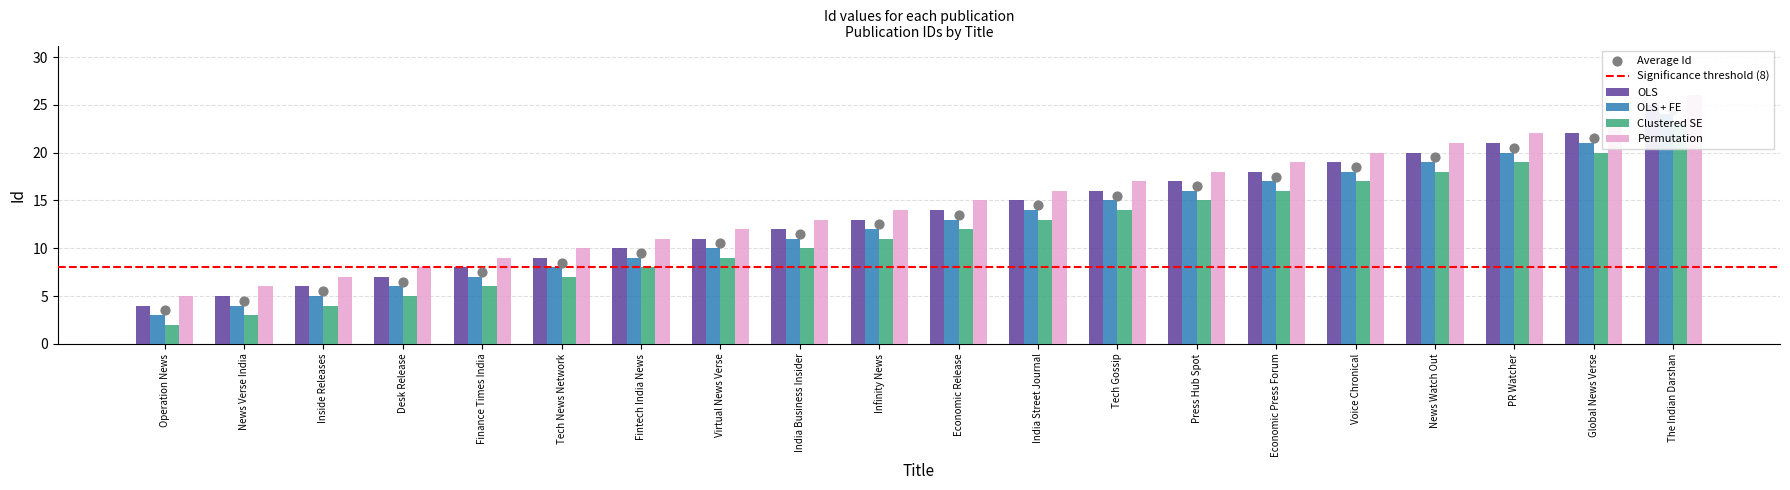

Which series has the widest spread of Y values?

OLS